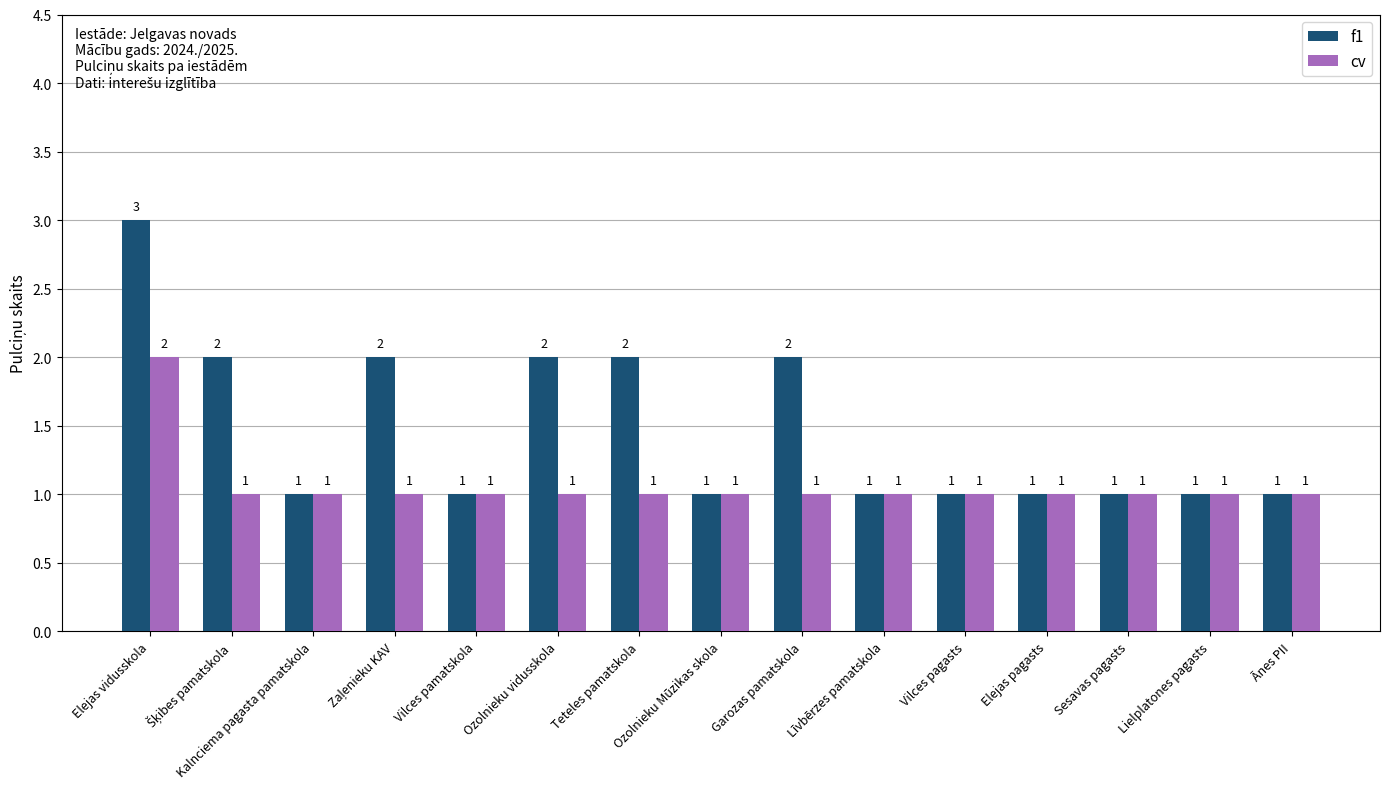

Read the f1 value at Kalnciema pagasta pamatskola.

1